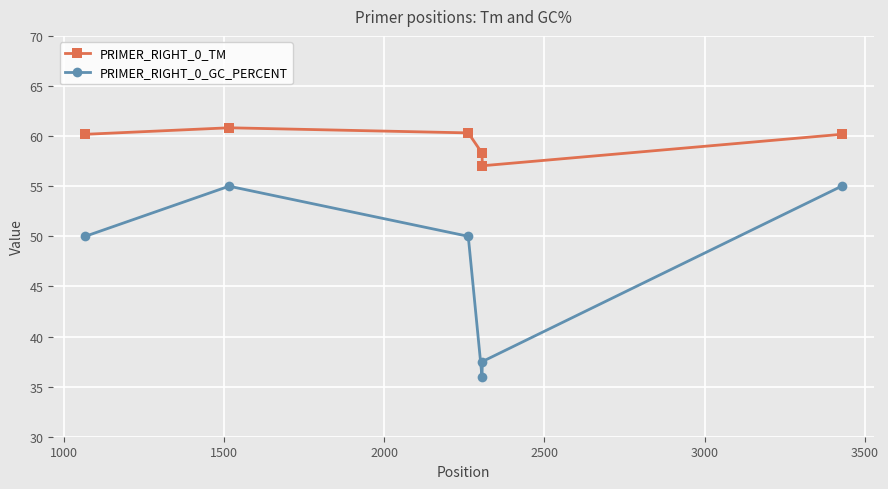

How many lines are shown in the chart?

2